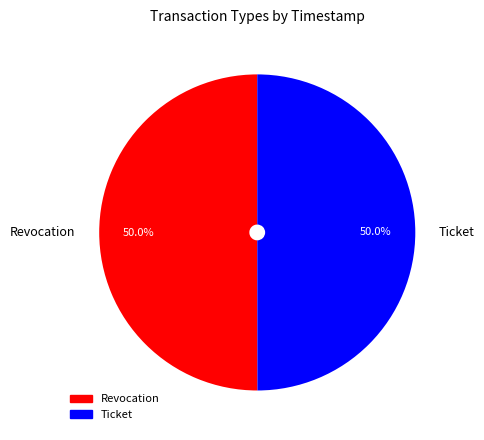

What percentage do Revocation and Ticket together represent?

100.0%